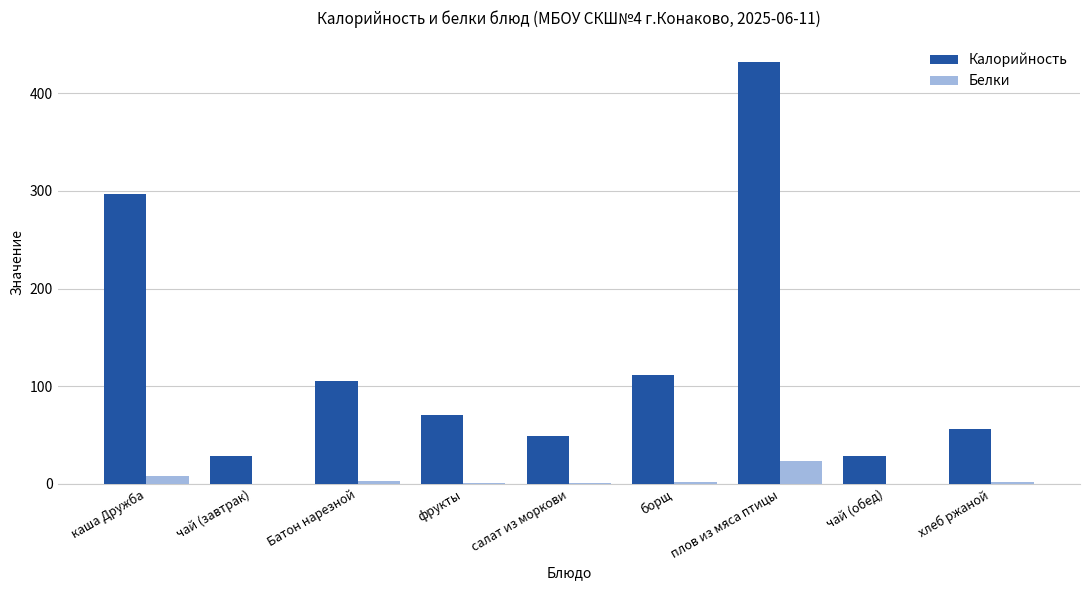

Is it true that Калорийность equals 213.1 at плов из мяса птицы?

False